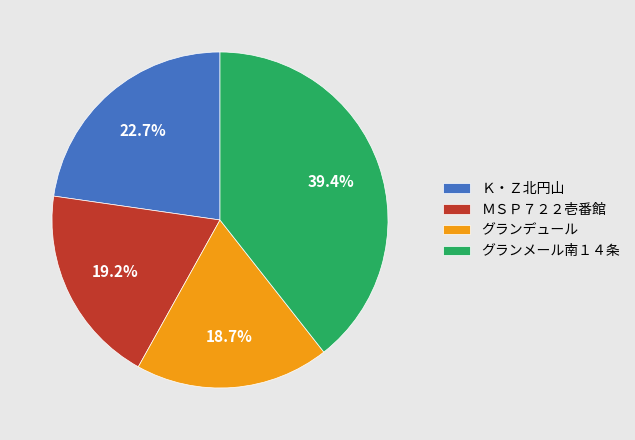

Which category has the biggest portion of the pie?

グランメール南１４条